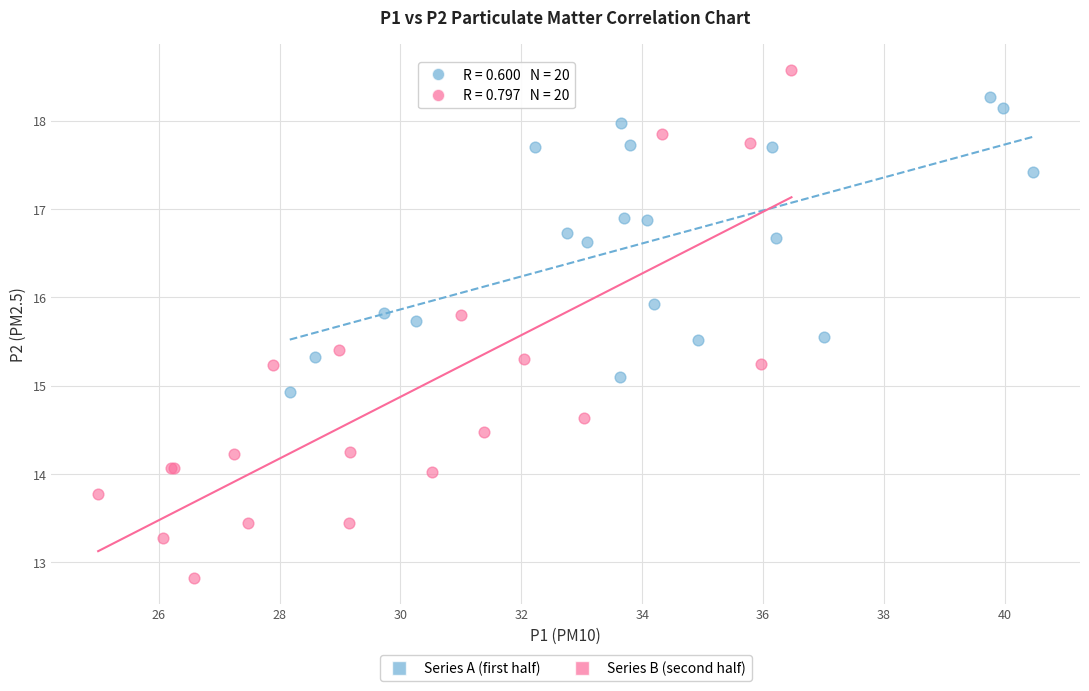

Which series reaches the maximum Y coordinate?

Series B (second half)